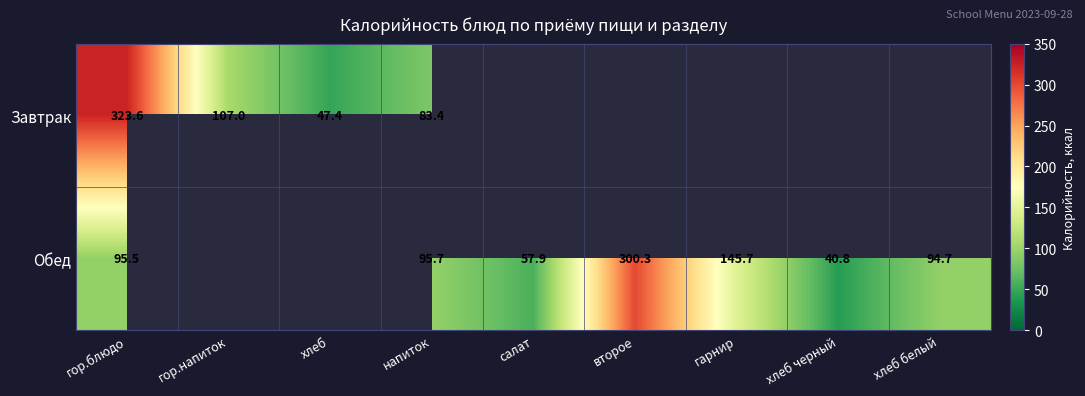

What is the difference between the Завтрак values at напиток and хлеб?

36.0